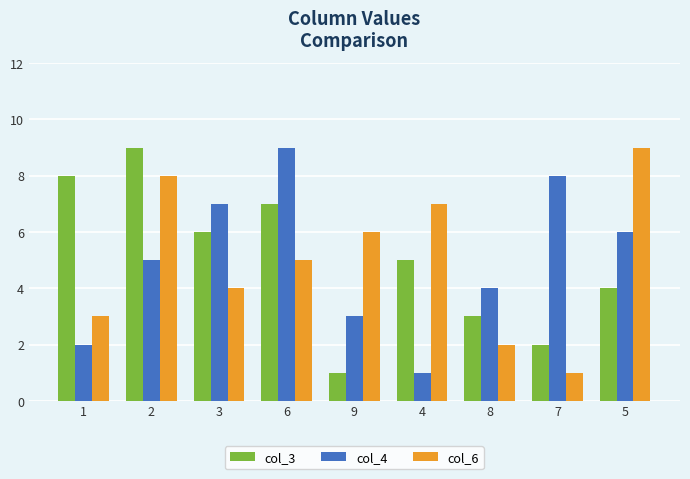

At which category is the sum across all series the highest?

2